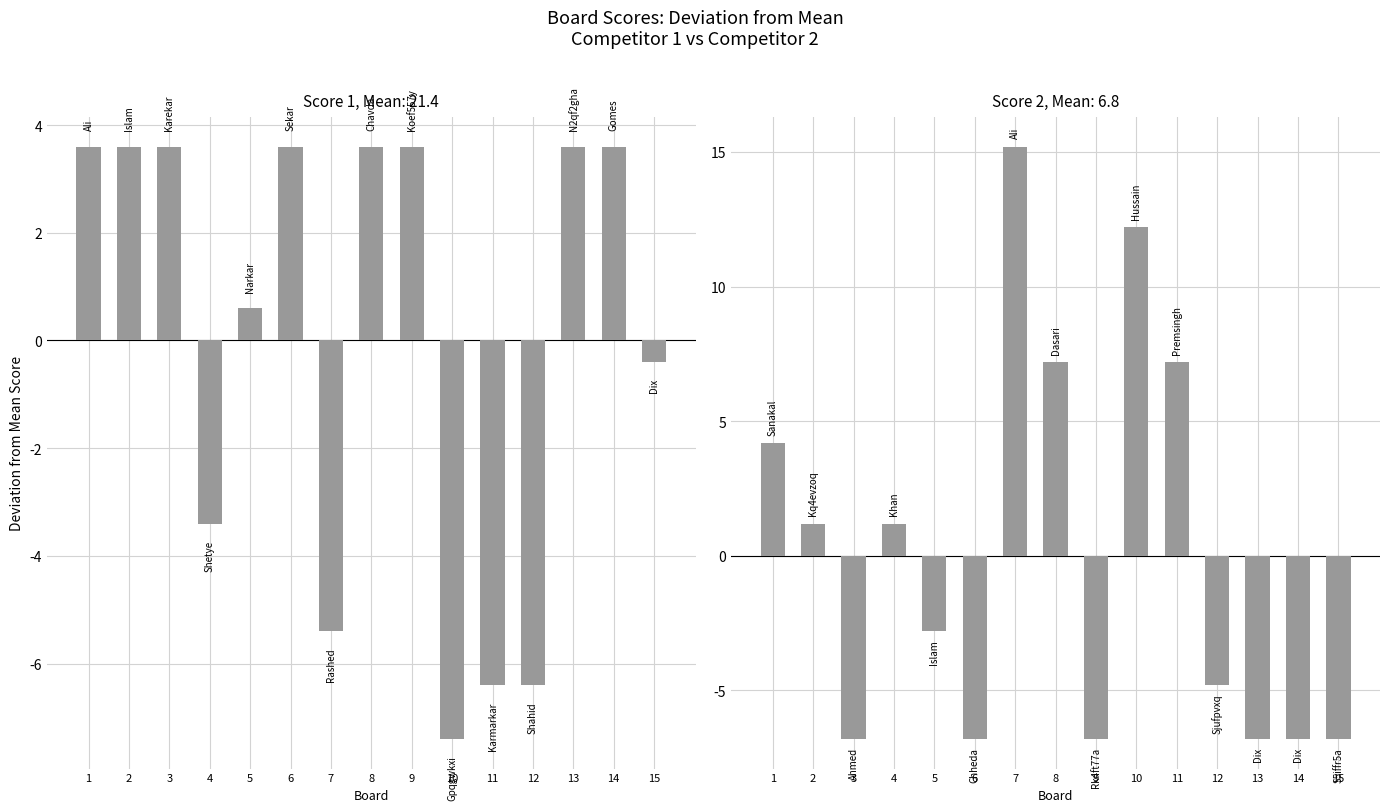

Reading right to left, what are all the values shown in this chart?

Score 1: 15=-0.4	14=3.6	13=3.6	12=-6.4	11=-6.4	10=-7.4	9=3.6	8=3.6	7=-5.4	6=3.6	5=0.6	4=-3.4	3=3.6	2=3.6	1=3.6
Score 2: 15=-6.8	14=-6.8	13=-6.8	12=-4.8	11=7.2	10=12.2	9=-6.8	8=7.2	7=15.2	6=-6.8	5=-2.8	4=1.2	3=-6.8	2=1.2	1=4.2